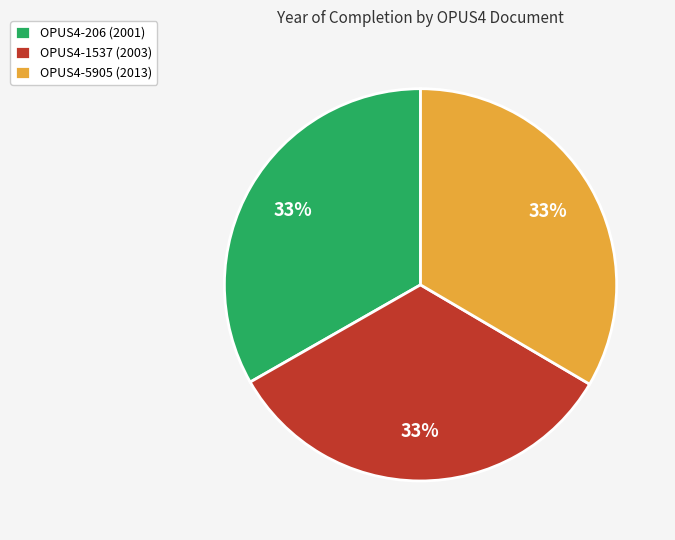

Approximately how many times larger is the value at OPUS4-5905 compared to OPUS4-206?

1.0